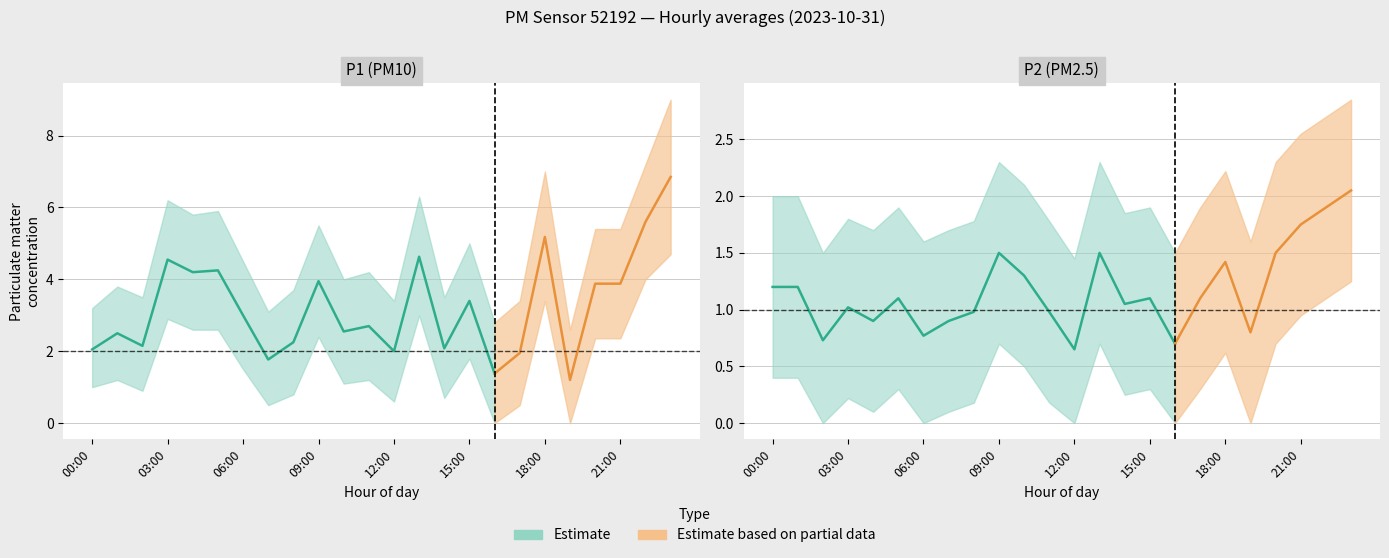

Reading left to right, extract all data points from this chart.

P1: 2.0	2.5	2.1	4.5	4.2	4.2	3.0	1.8	2.2	4.0	2.5	2.7	2.0	4.6	2.1	3.4	1.4	1.9	5.2	1.2	3.9	3.9	5.6	6.8
P2: 1.2	1.2	0.7	1.0	0.9	1.1	0.8	0.9	1.0	1.5	1.3	1.0	0.7	1.5	1.1	1.1	0.7	1.1	1.4	0.8	1.5	1.8	1.9	2.0